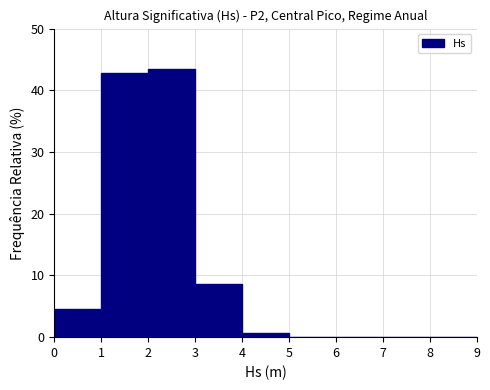

Reading left to right, transcribe this chart: for each bar, give the range it covers on the x-axis and its height. The values are not printed on the chart, so give them approximately, as read against the axis.

0 to 1: 5
1 to 2: 43
2 to 3: 43
3 to 4: 9
4 to 5: under 1
5 to 6: 0
6 to 7: 0
7 to 8: 0
8 to 9: 0